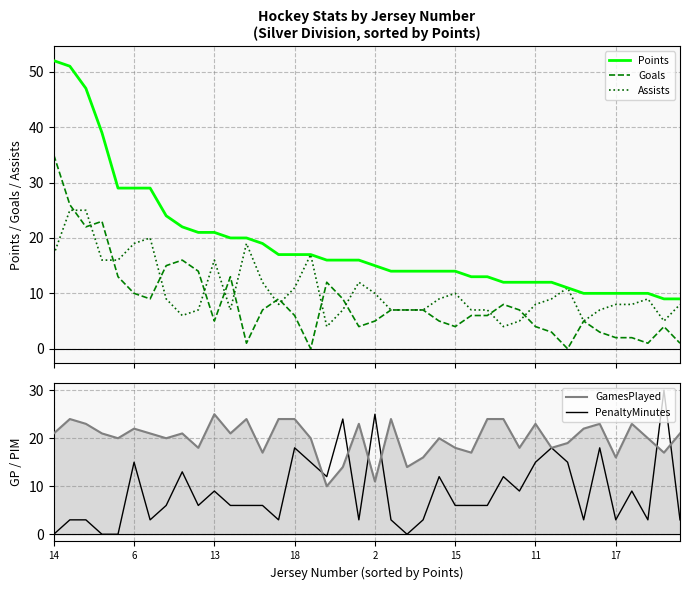

Is it true that PenaltyMinutes equals 13 at 13?

False